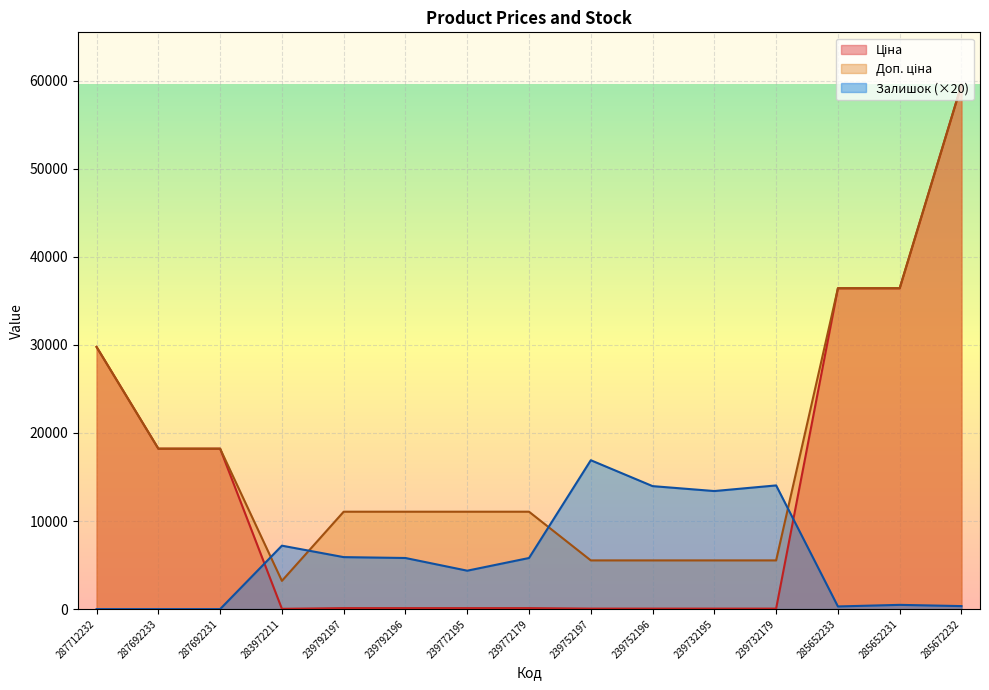

What is the difference between the second highest and minimum values in the Доп. ціна series?

33219.0